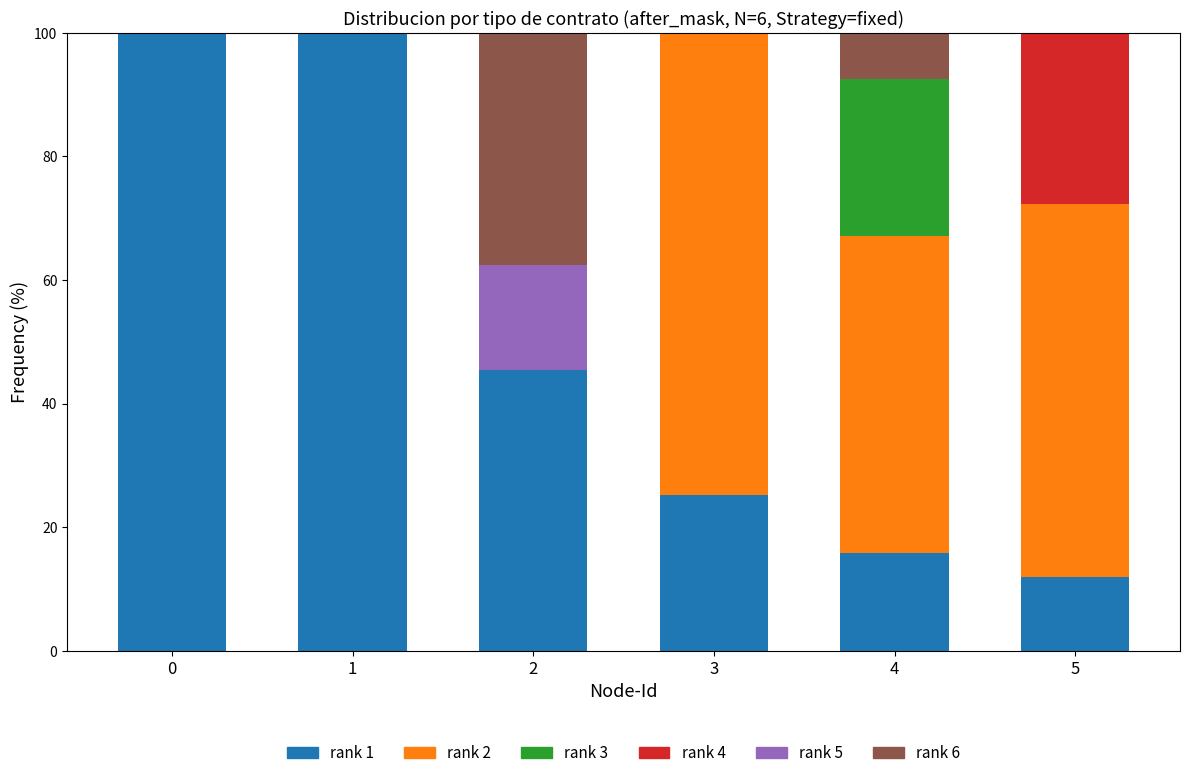

What is the total value across all series at 4?

100.0